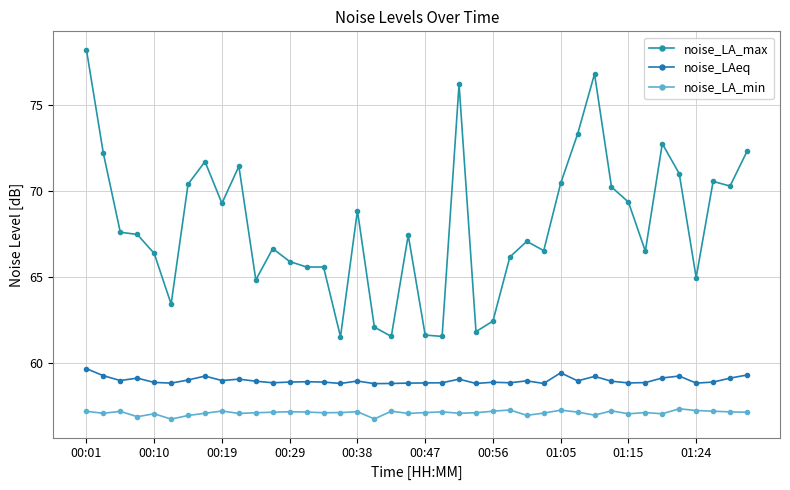

What is the lowest value of the noise_LA_min series?

56.8